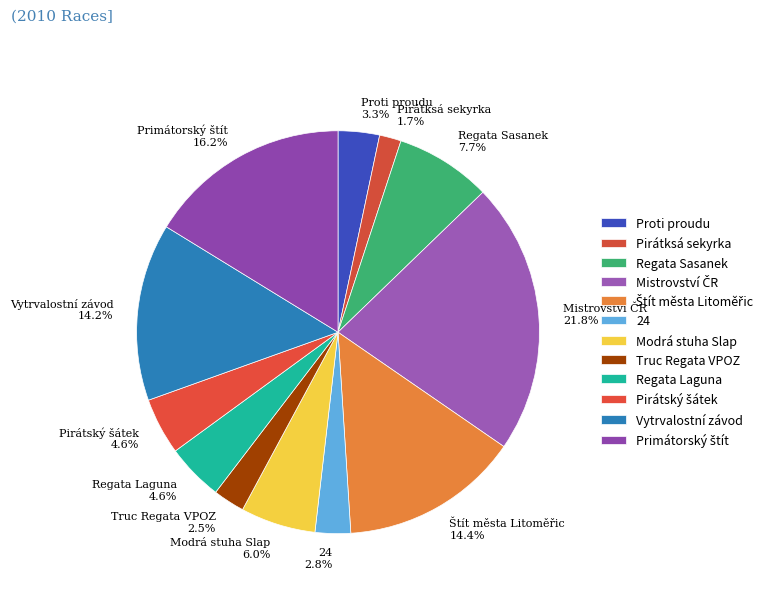

What is the ratio of the value at Pirátksá sekyrka to the value at Truc Regata VPOZ?

0.7